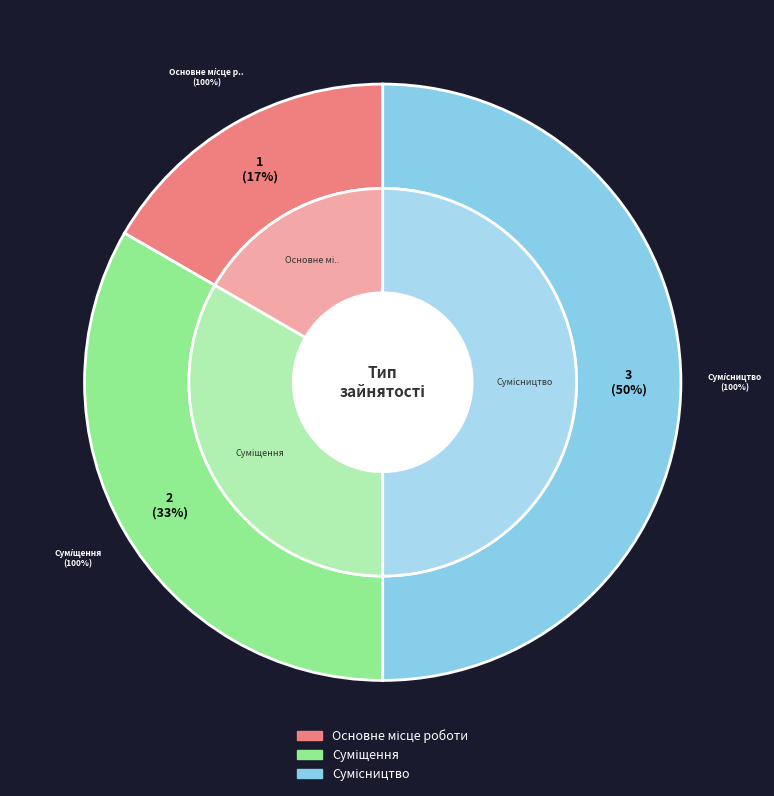

Is it true that Сумісництво is 44% of the pie?

False